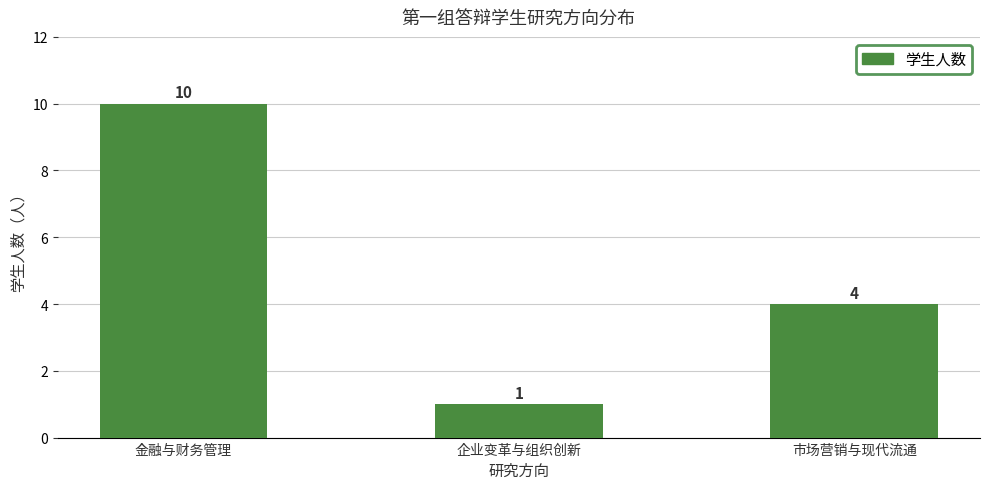

The chart shows a value of 1 at 企业变革与组织创新. True or false?

True